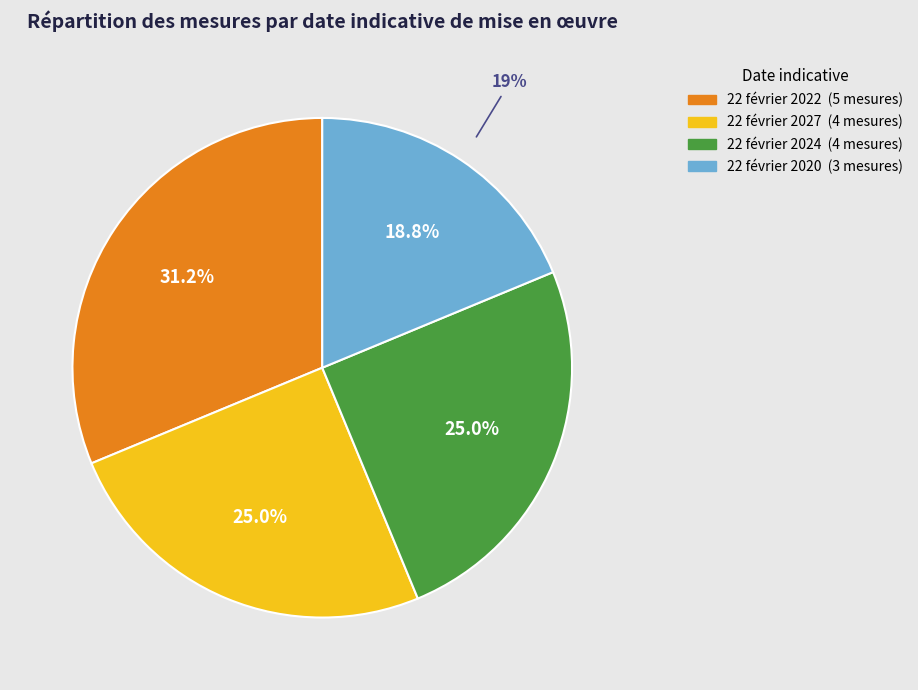

What is the smallest slice in the pie chart?

22 février 2020